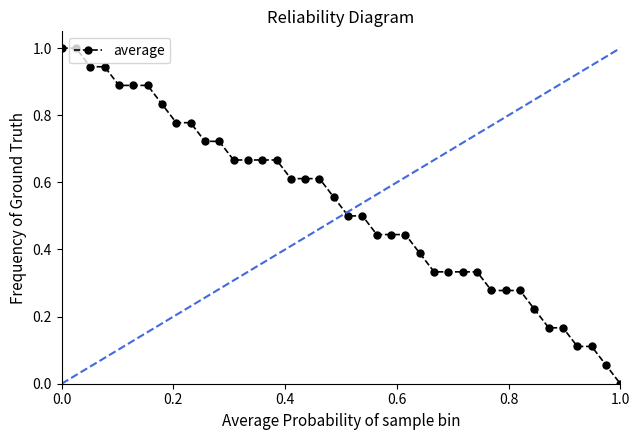

What is the maximum value shown in the chart?

1.0